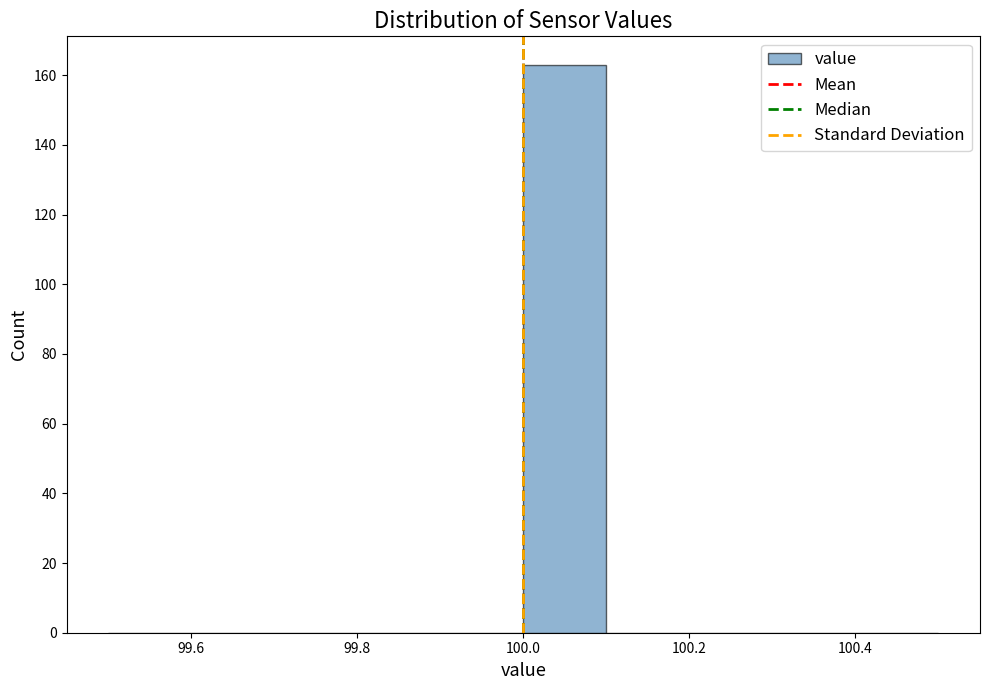

Which range on the x-axis has the tallest bar?

100.0 to 100.1